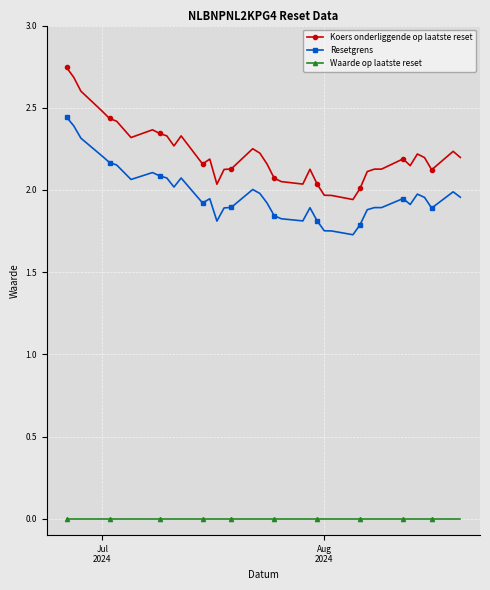

What is the sum of all Koers onderliggende op laatste reset values?

86.5